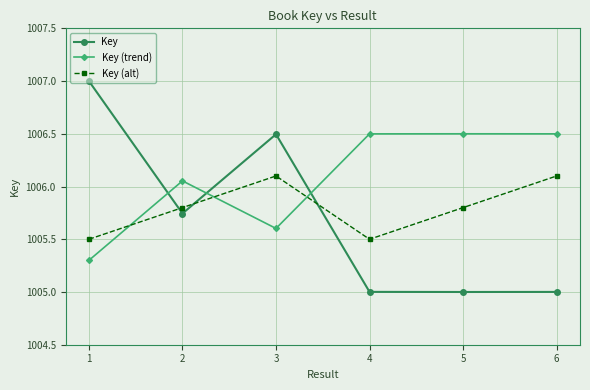

What is the highest value of the Key series?

1007.0